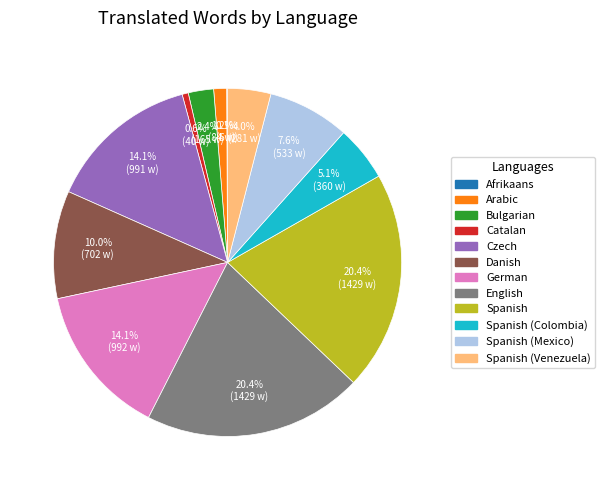

Approximately how many times larger is the value at Spanish (Mexico) compared to English?

0.4